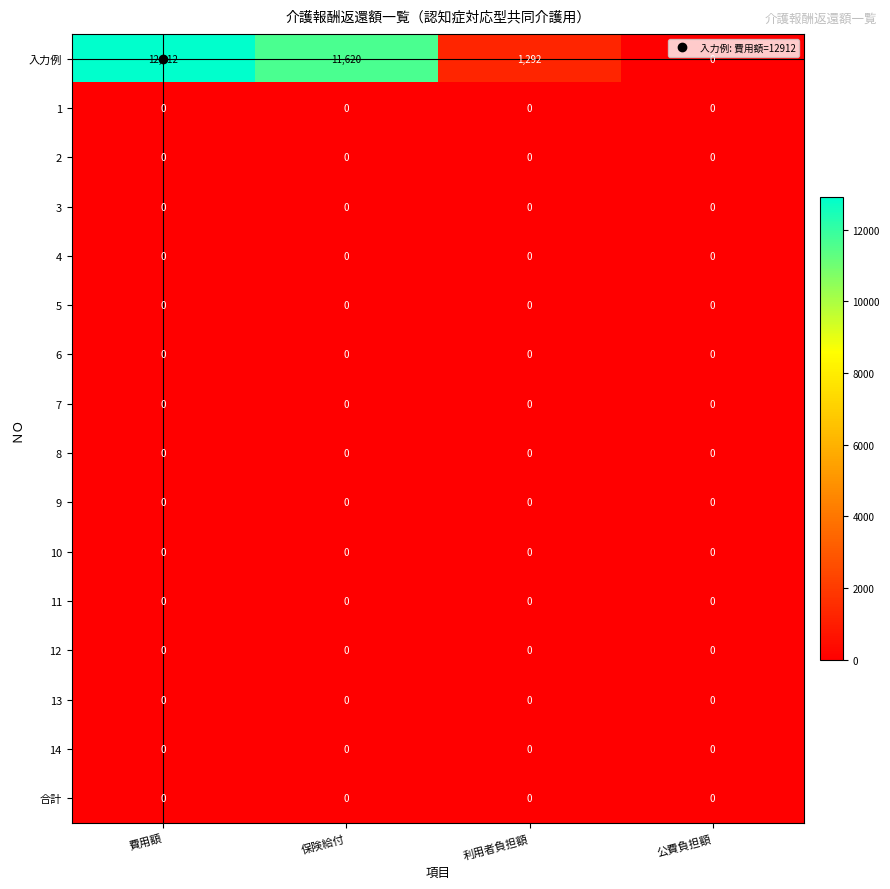

True or false: 6 has a value of 0 at 公費負担額.

True